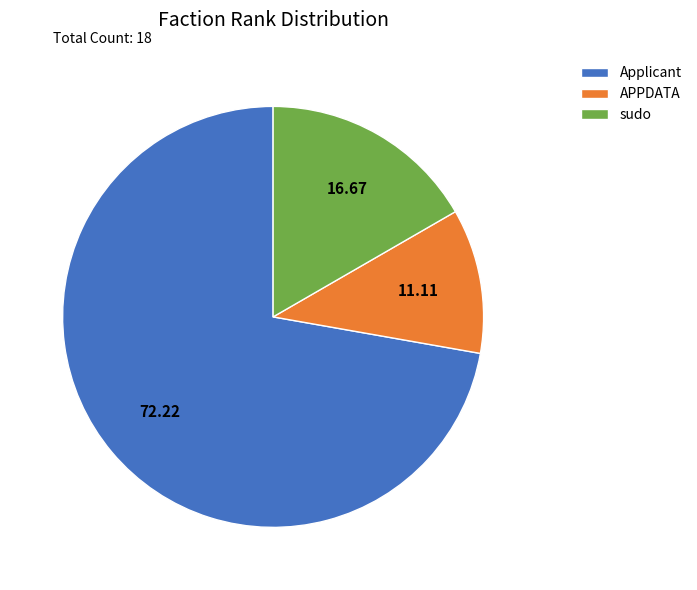

What is the ratio of the value at sudo to the value at APPDATA?

1.5